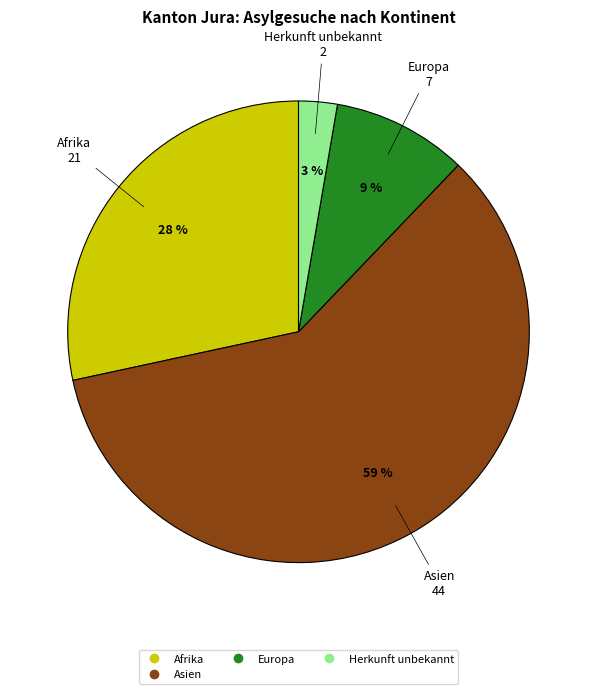

Is there a majority slice in this chart?

Yes